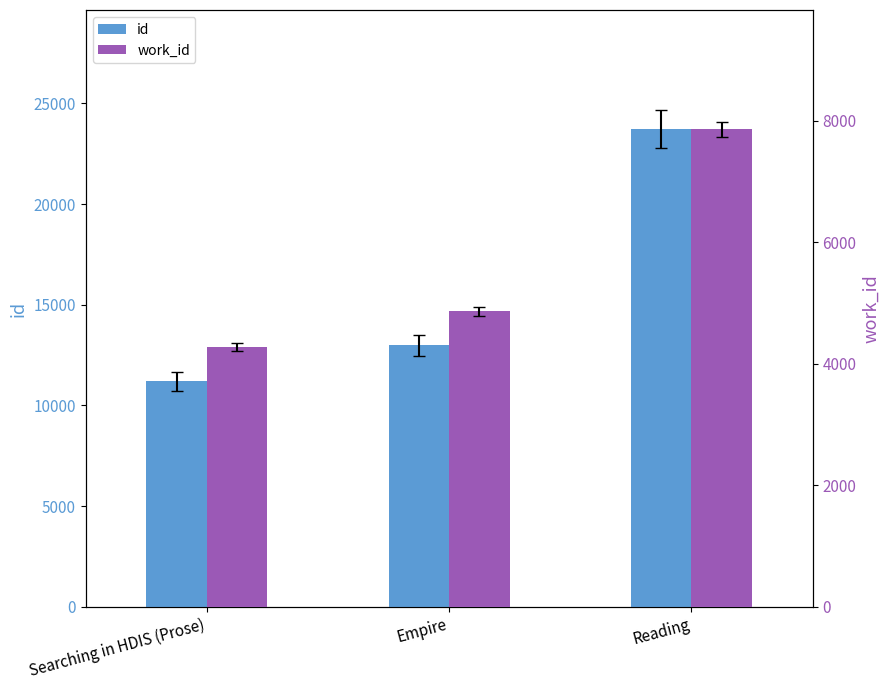

Reading left to right, transcribe all the data shown in this chart.

id: Searching in HDIS (Prose)=11190	Empire=12977	Reading=23706
work_id: Searching in HDIS (Prose)=4279	Empire=4864	Reading=7856